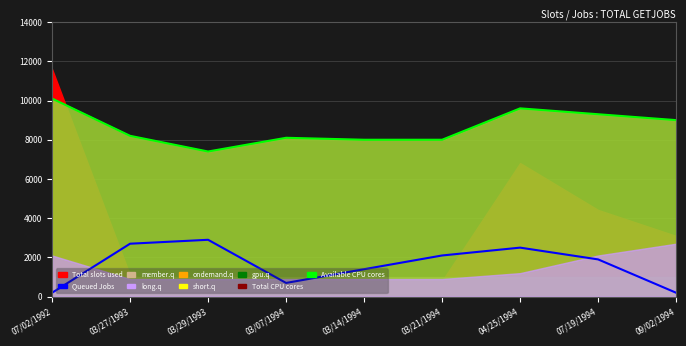

List the labels in order of value, largest first.

03/29/1993, 03/27/1993, 04/25/1994, 03/21/1994, 07/19/1994, 03/14/1994, 03/07/1994, 07/02/1992, 09/02/1994